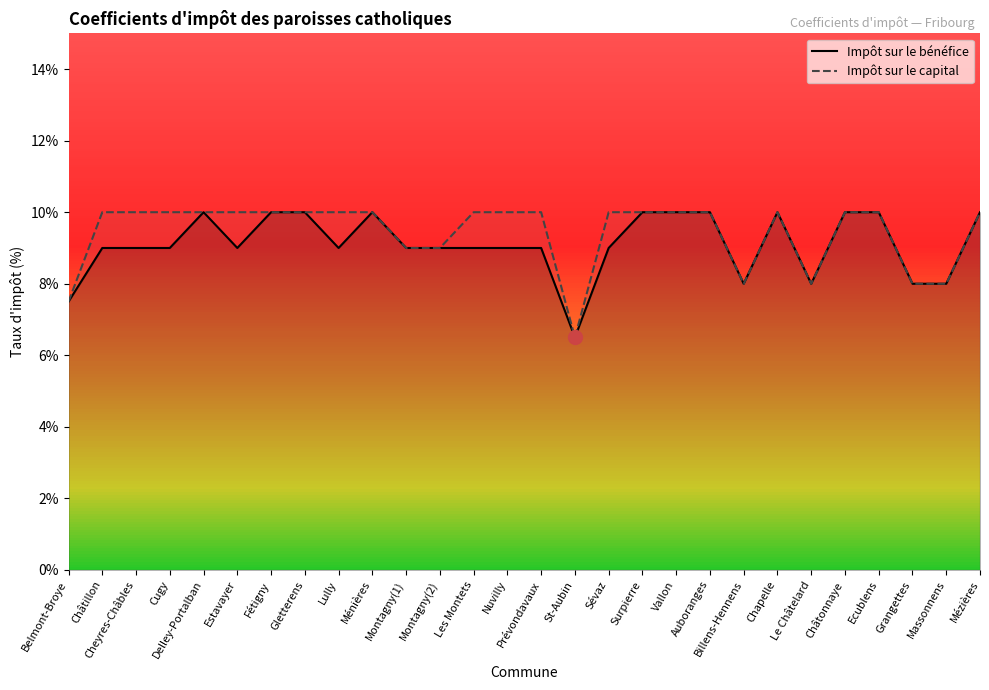

List the labels in order of Impôt sur le bénéfice value, largest first.

Delley-Portalban, Fétigny, Gletterens, Ménières, Surpierre, Vallon, Auboranges, Chapelle, Châtonnaye, Ecublens, Mézières, Châtillon, Cheyres-Châbles, Cugy, Estavayer, Lully, Montagny(1), Montagny(2), Les Montets, Nuvilly, Prévondavaux, Sévaz, Billens-Hennens, Le Châtelard, Grangettes, Massonnens, Belmont-Broye, St-Aubin